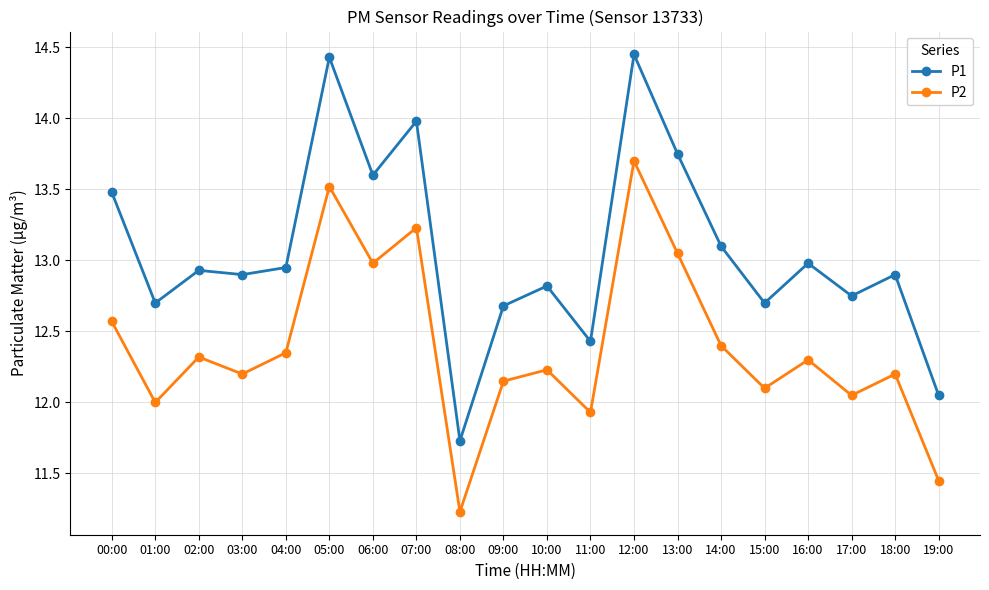

What is the approximate value of P1 at 00:00?

13.5